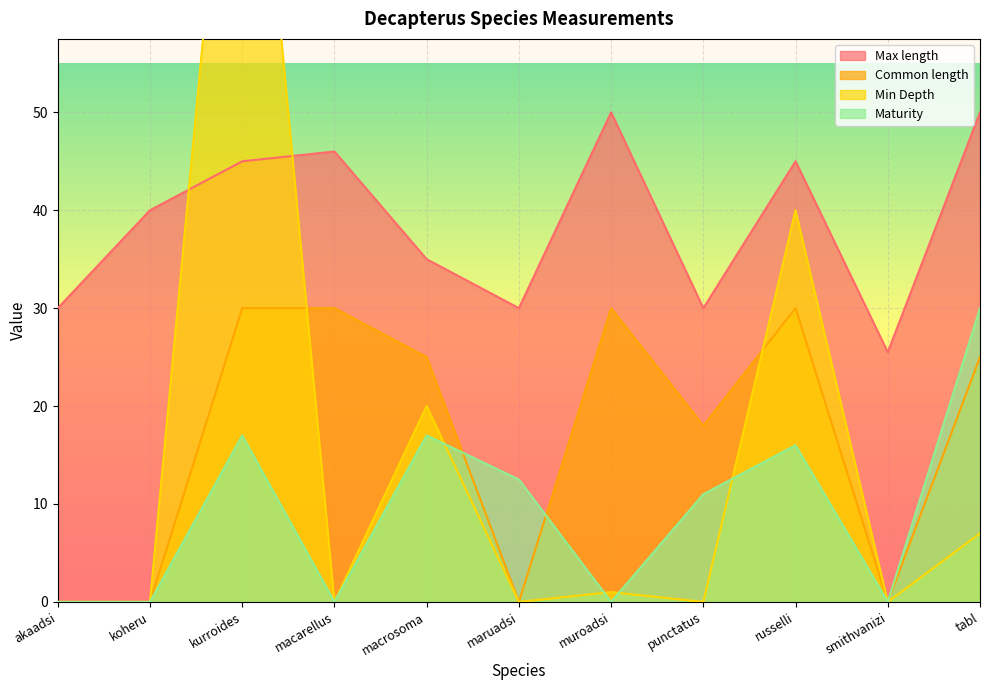

What is the sum of the Common length values at macarellus and maruadsi?

30.0